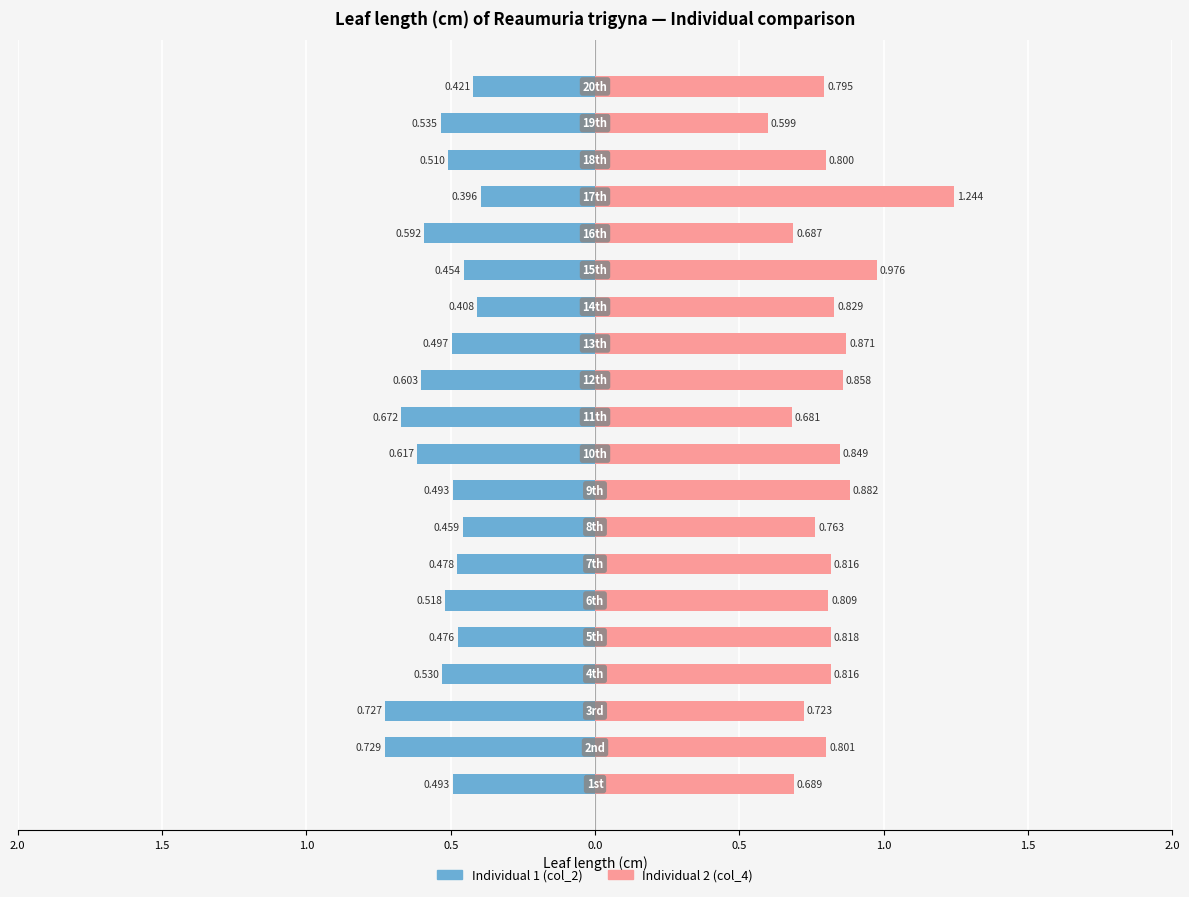

The value of Individual 2 (col_4) at 19 is 1.2. True or false?

False